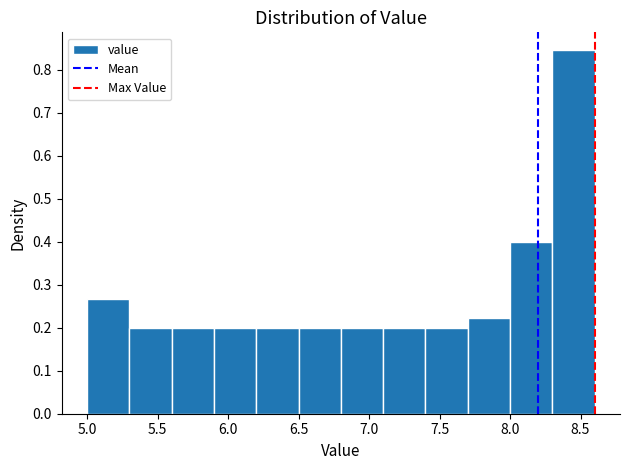

Reading left to right, transcribe this chart: for each bar, give the range it covers on the x-axis and its height. The values are not printed on the chart, so give them approximately, as read against the axis.

5.0 to 5.3: 0.27
5.3 to 5.6: 0.20
5.6 to 5.9: 0.20
5.9 to 6.2: 0.20
6.2 to 6.5: 0.20
6.5 to 6.8: 0.20
6.8 to 7.1: 0.20
7.1 to 7.4: 0.20
7.4 to 7.7: 0.20
7.7 to 8.0: 0.22
8.0 to 8.3: 0.40
8.3 to 8.6: 0.84